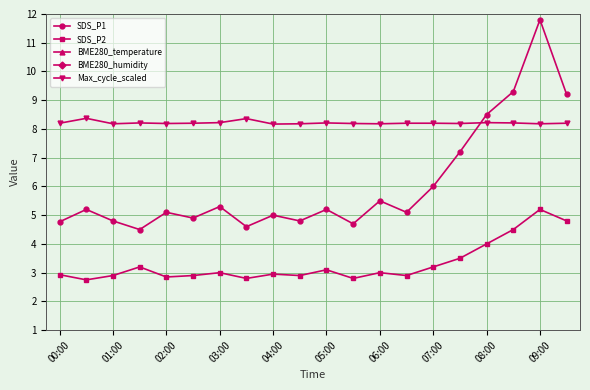

Is it true that Max_cycle_scaled equals 8.2 at 06:00?

True